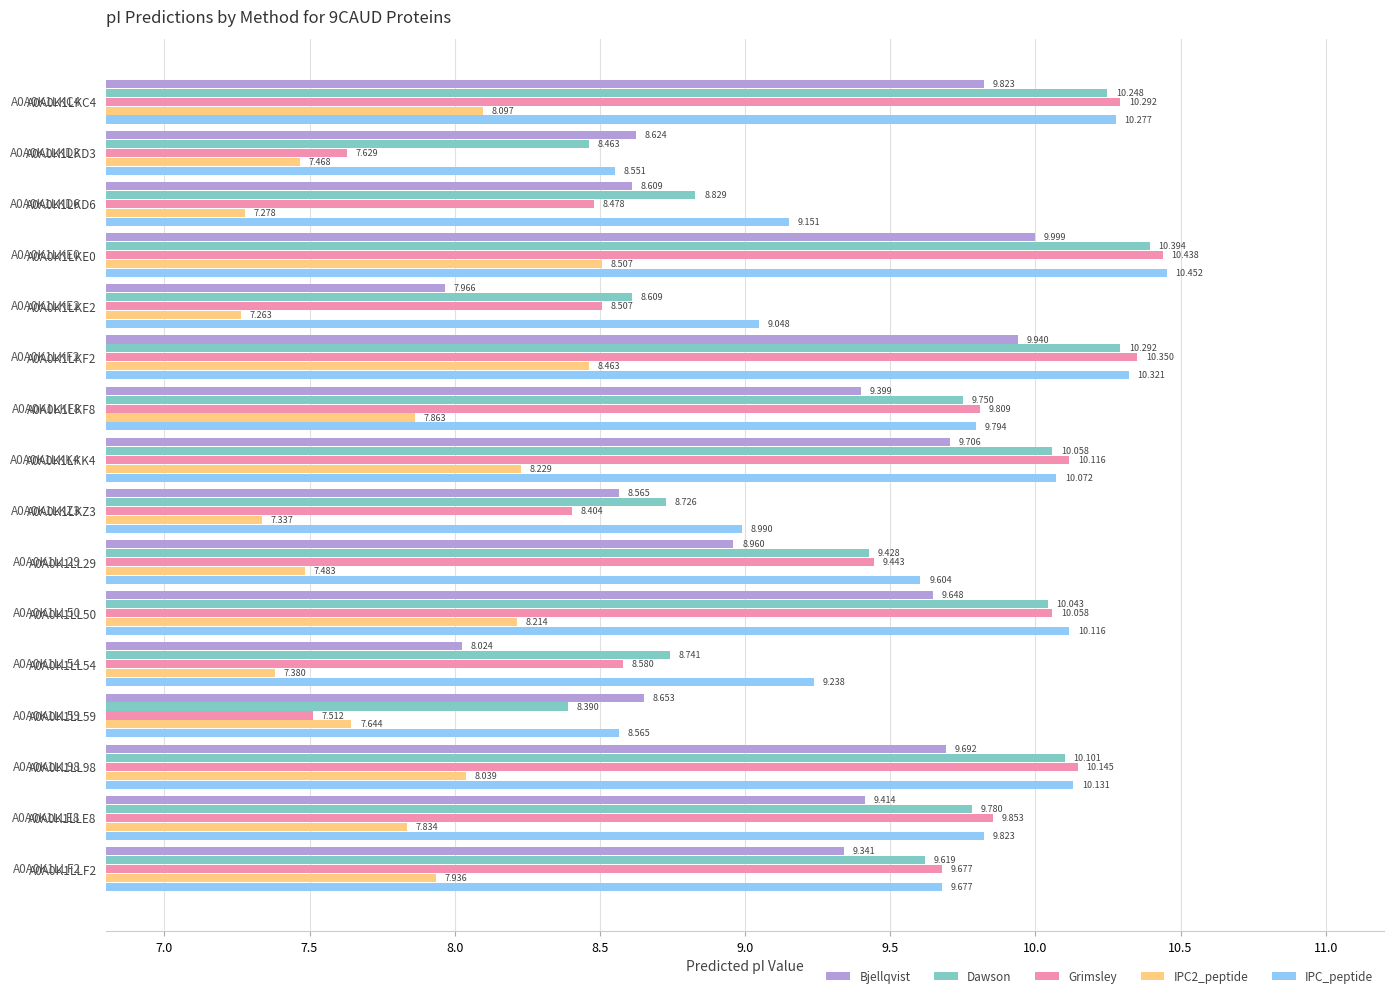

Which series has the largest total across all categories?

IPC_peptide